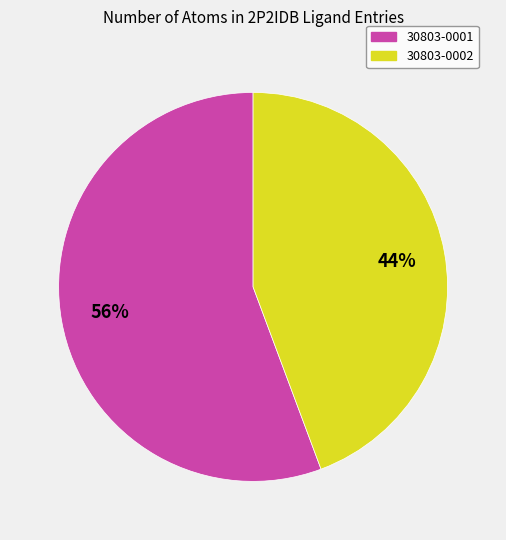

To the nearest percent, what is the average slice percentage?

50%